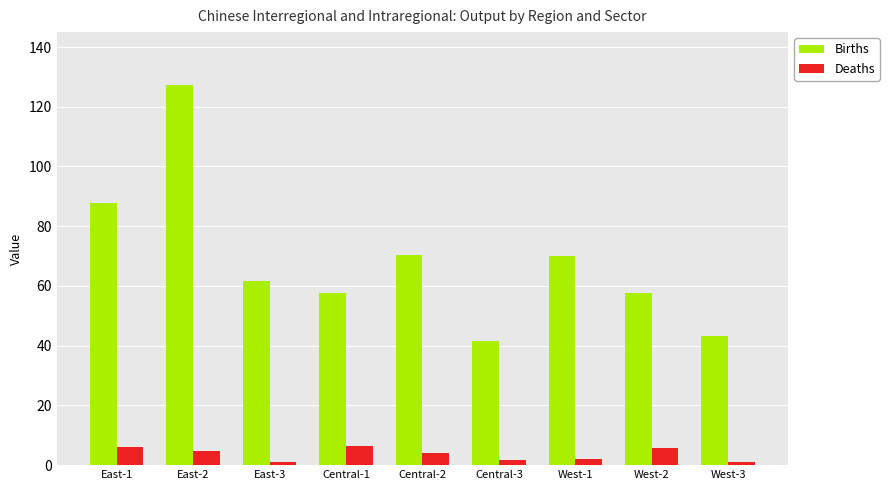

The value of Births at East-2 is 212.4. True or false?

False